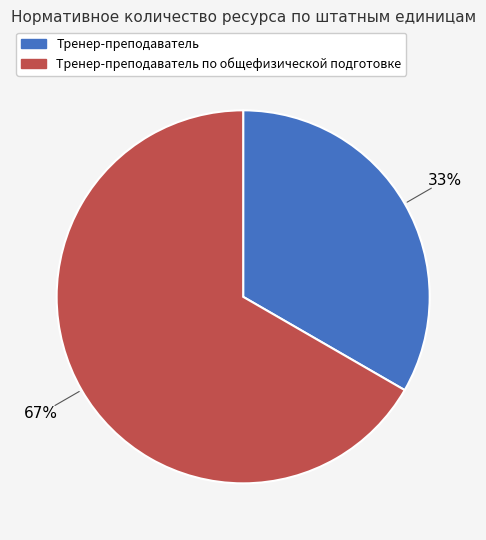

Is there a majority slice in this chart?

Yes